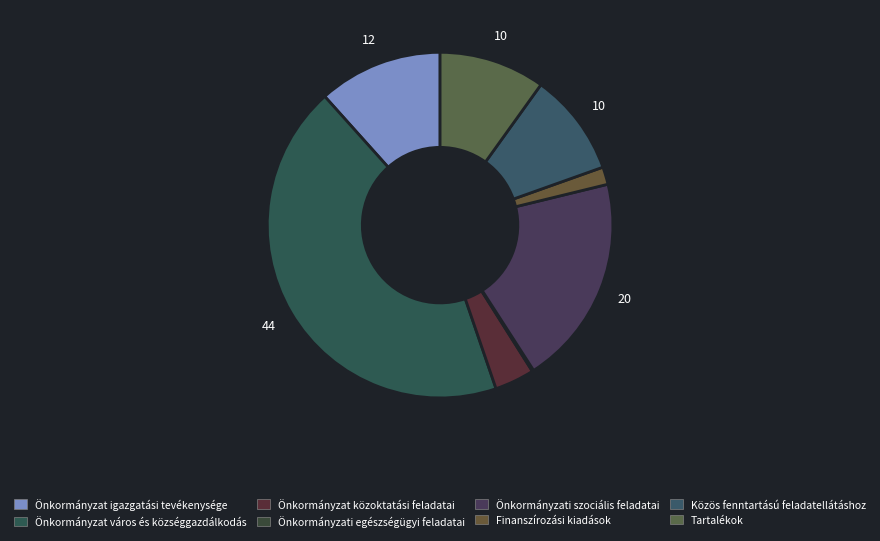

Is there a majority slice in this chart?

No